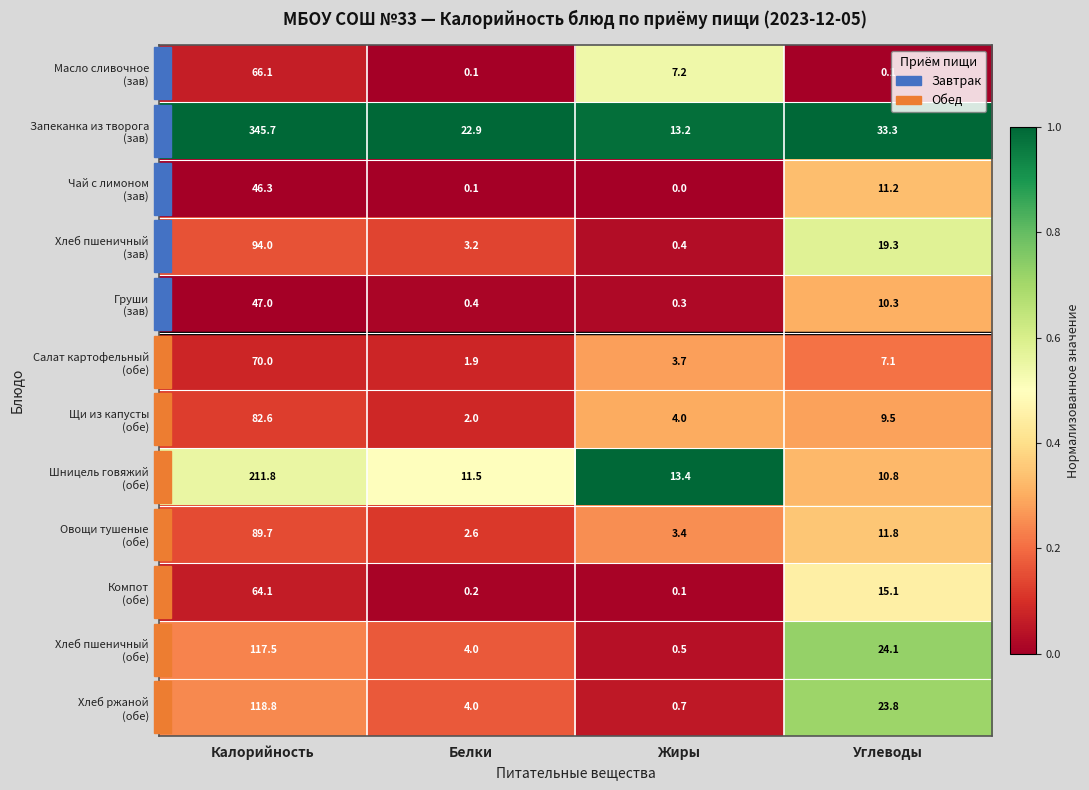

What is the total value across all series at Жиры?

46.9